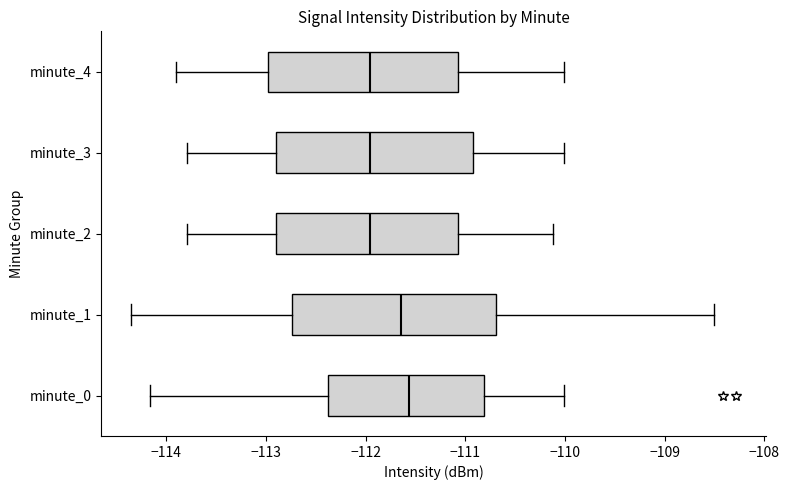

Where does the left whisker of the box for minute_4 end on the x-axis? The values are not printed on the chart, so give them approximately, as read against the axis.

-113.9